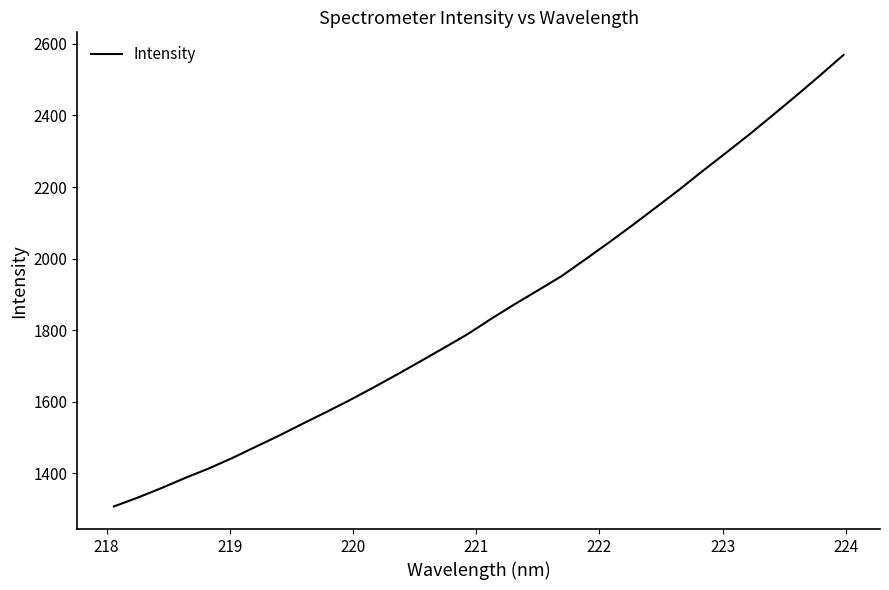

What is the difference between the maximum and minimum values?

1261.1